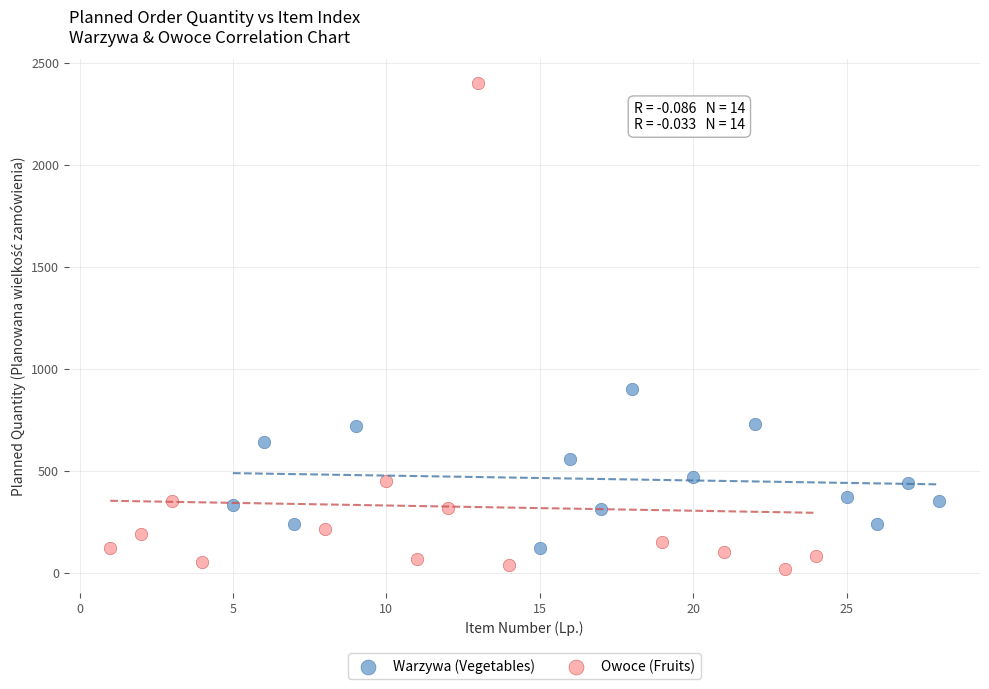

Which series reaches the minimum Y coordinate?

Owoce (Fruits)